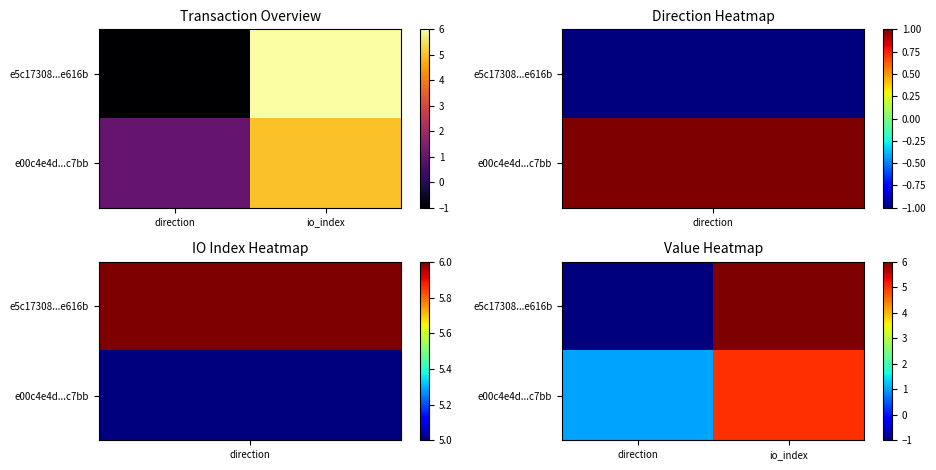

The value of e5c17308...e616b at io_index is 8. True or false?

False